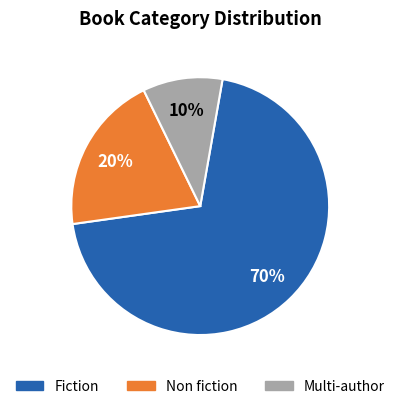

To the nearest percent, what is the average slice percentage?

33%